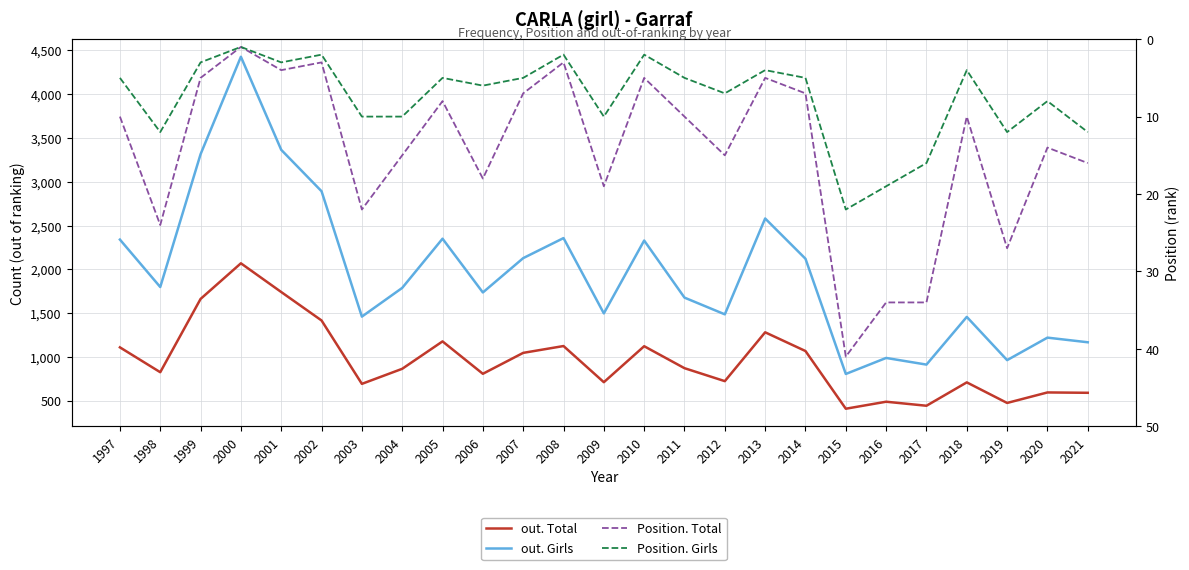

Rank the series by their maximum value, from lowest to highest.

Position. Girls, Position. Total, out. Total, out. Girls